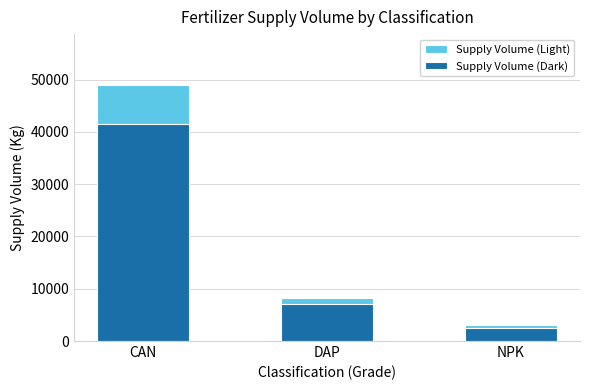

What is the difference between the Supply Volume (Dark) values at NPK and DAP?

4505